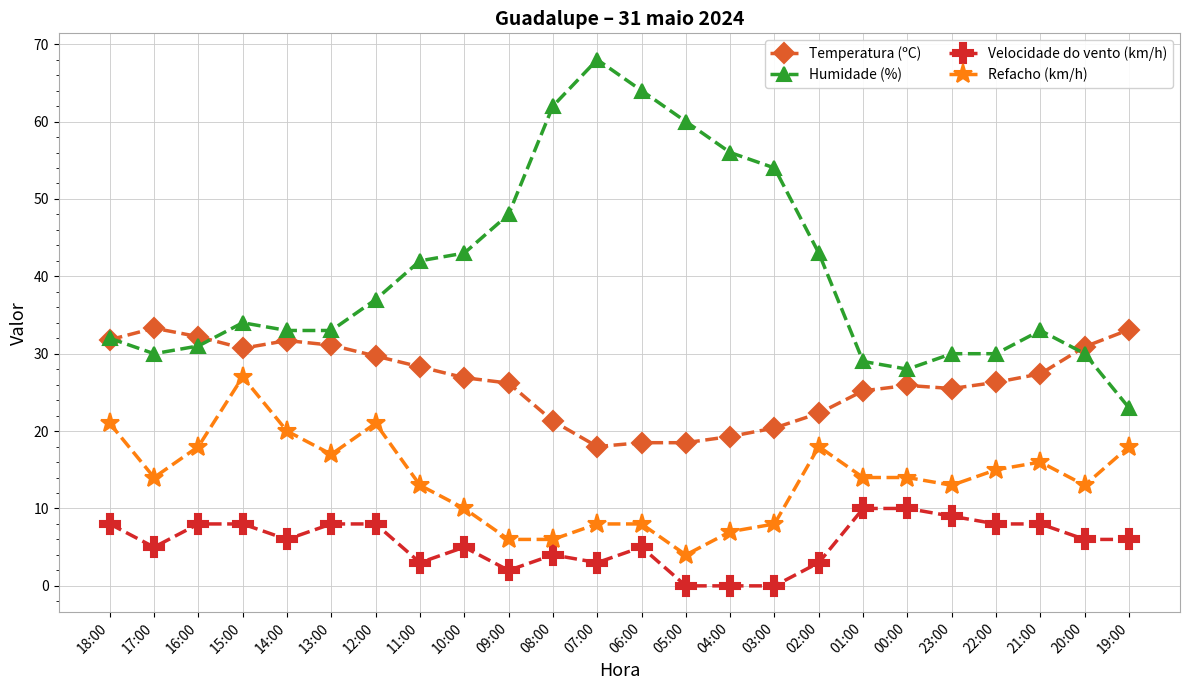

At which category is the sum across all series the highest?

15:00